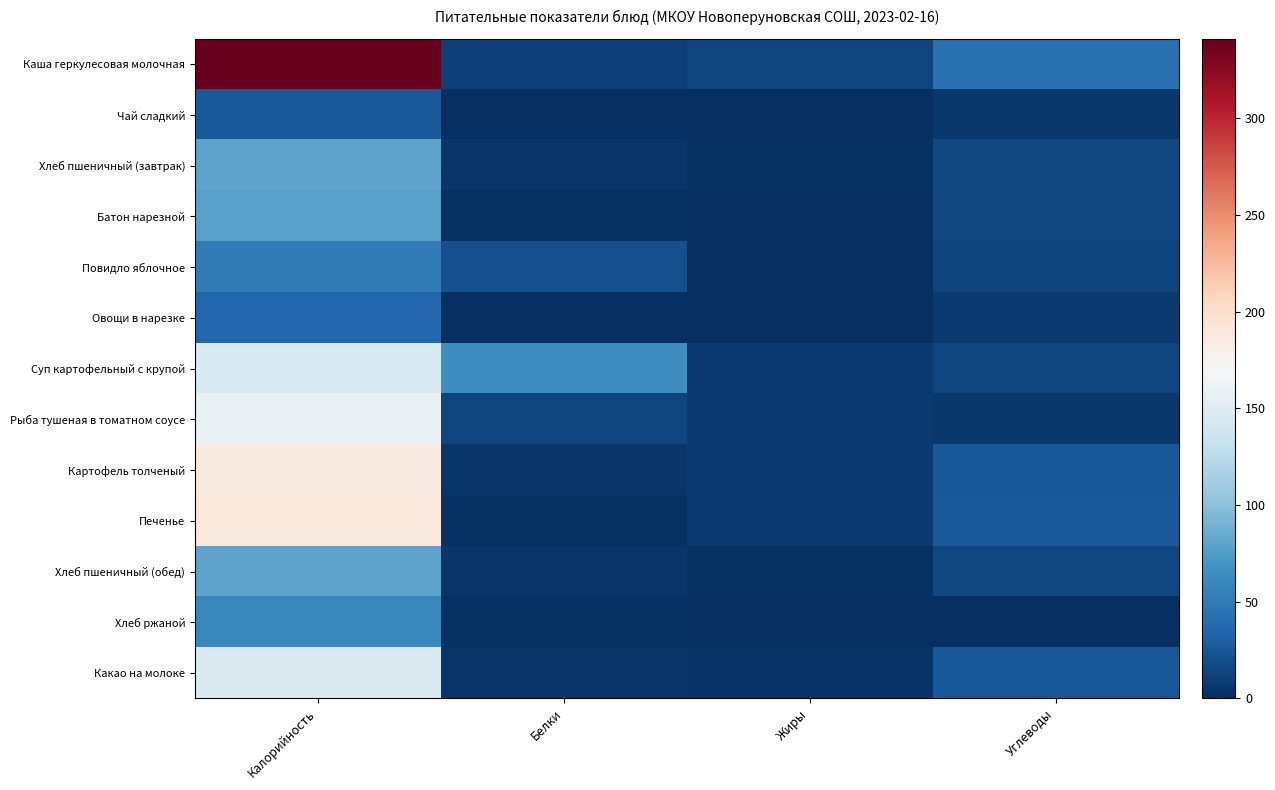

At Калорийность, list the series in order from smallest to largest.

Чай сладкий, Овощи в нарезке, Повидло яблочное, Хлеб ржаной, Батон нарезной, Хлеб пшеничный (завтрак), Хлеб пшеничный (обед), Суп картофельный с крупой, Какао на молоке, Рыба тушеная в томатном соусе, Картофель толченый, Печенье, Каша геркулесовая молочная